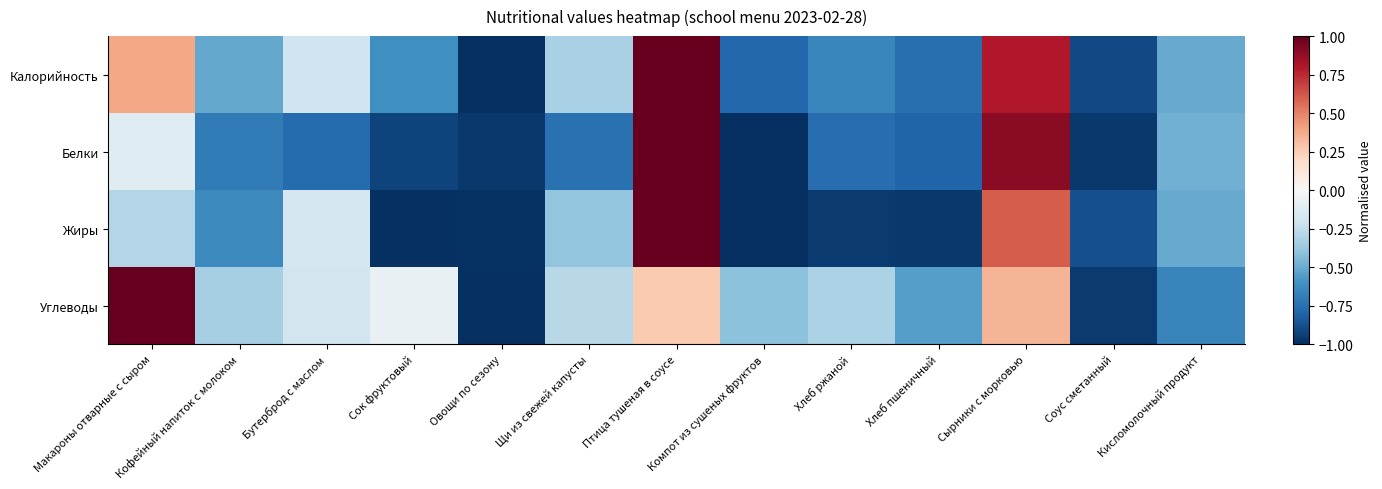

What is the total value across all series at Хлеб пшеничный?

-3.1